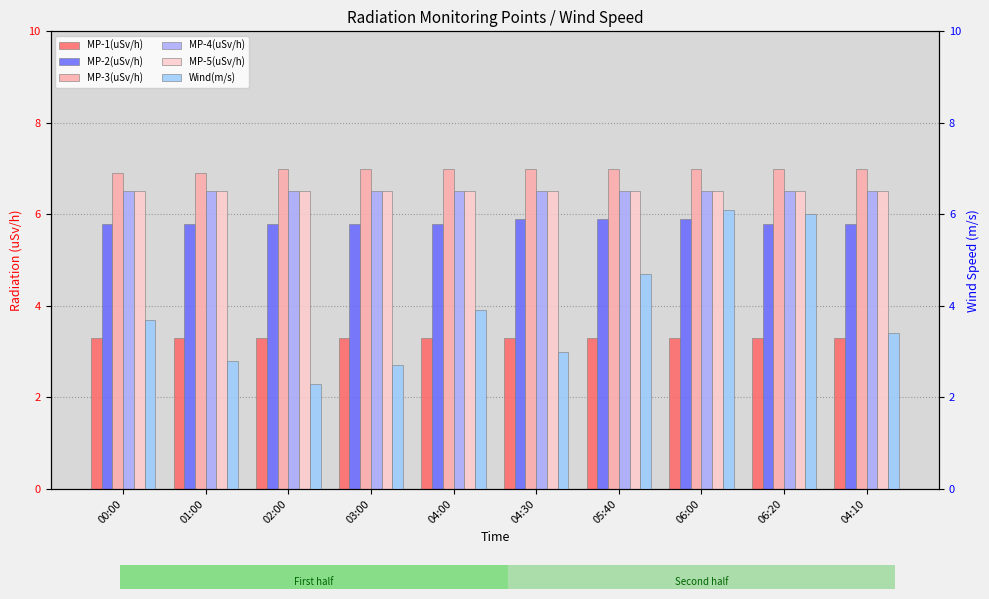

What is the highest value of the MP-3(uSv/h) series?

7.0